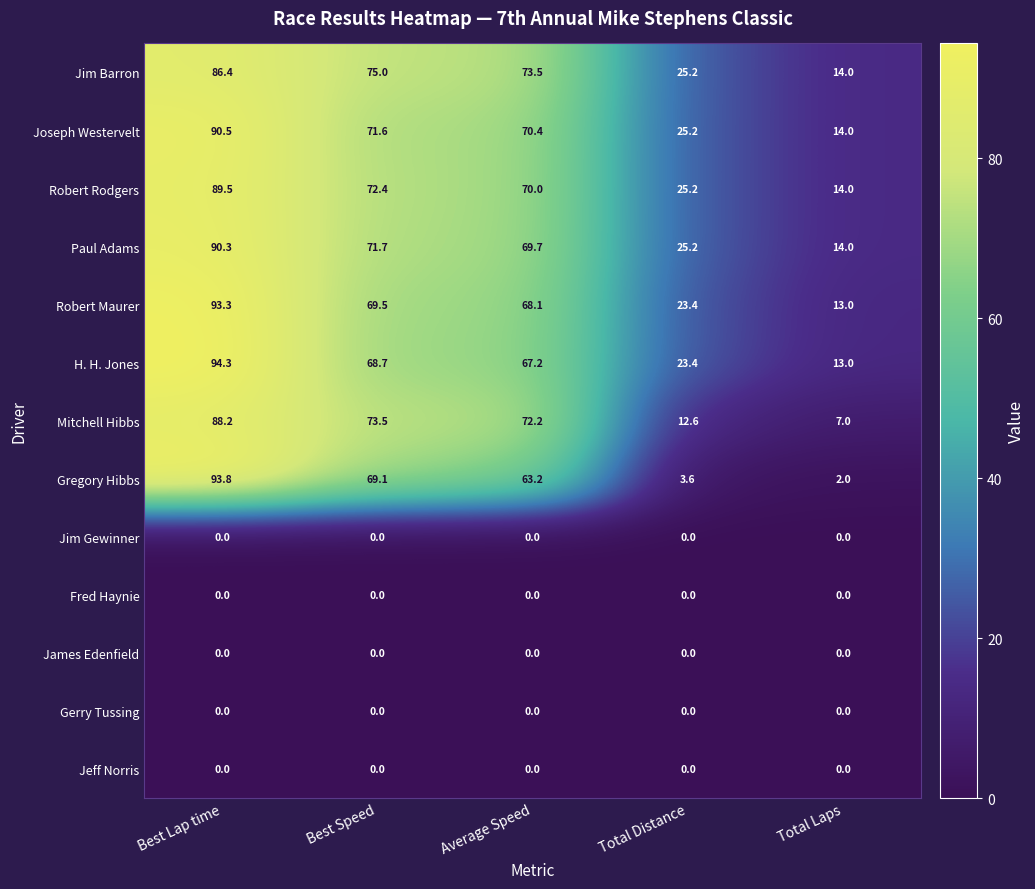

True or false: Robert Rodgers has a value of 14.0 at Total Laps.

True